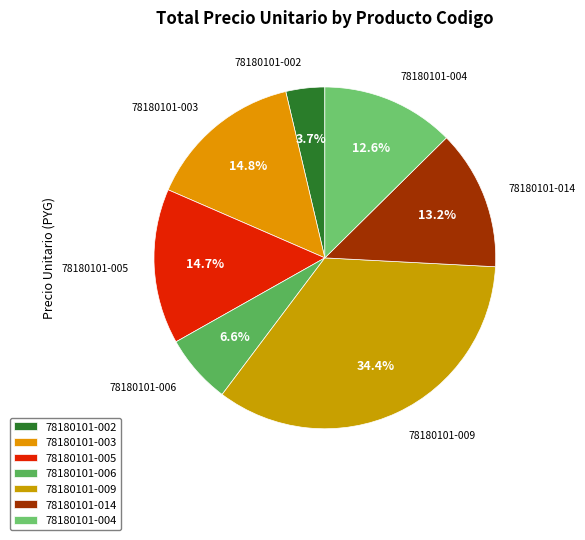

To the nearest percent, what is the difference between the largest and smallest slice percentages?

31%